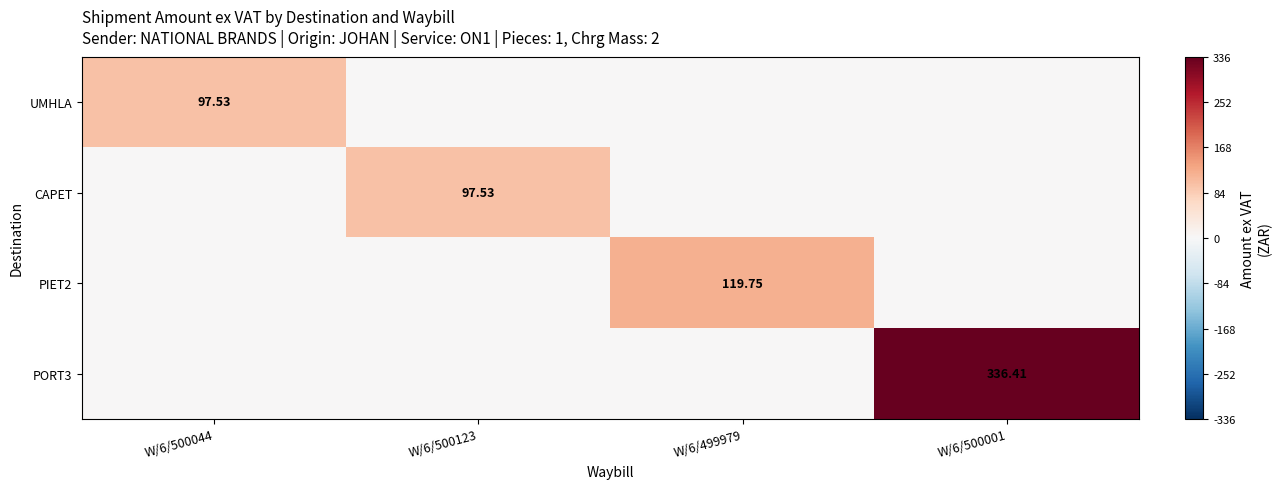

The CAPET series shows 48.1 at W/6/499979. True or false?

False